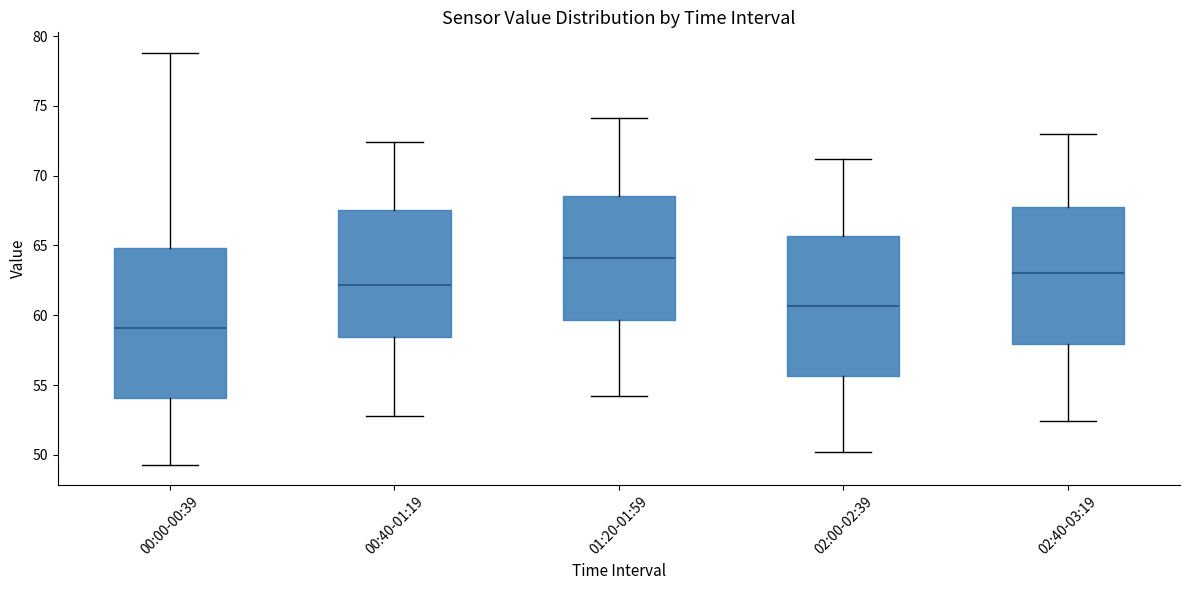

Reading left to right, transcribe this box plot: for each box, give where its median line is, the range the box spans, and where its two whiskers end, as read against the y-axis. The values are not printed on the chart, so give them approximately, as read against the axis.

00:00-00:39: median 59.0, box 54.0 to 65.0, whiskers 49.5 to 79.0
00:40-01:19: median 62.0, box 58.5 to 67.5, whiskers 53.0 to 72.5
01:20-01:59: median 64.0, box 59.5 to 68.5, whiskers 54.0 to 74.0
02:00-02:39: median 60.5, box 55.5 to 65.5, whiskers 50.0 to 71.0
02:40-03:19: median 63.0, box 58.0 to 68.0, whiskers 52.5 to 73.0